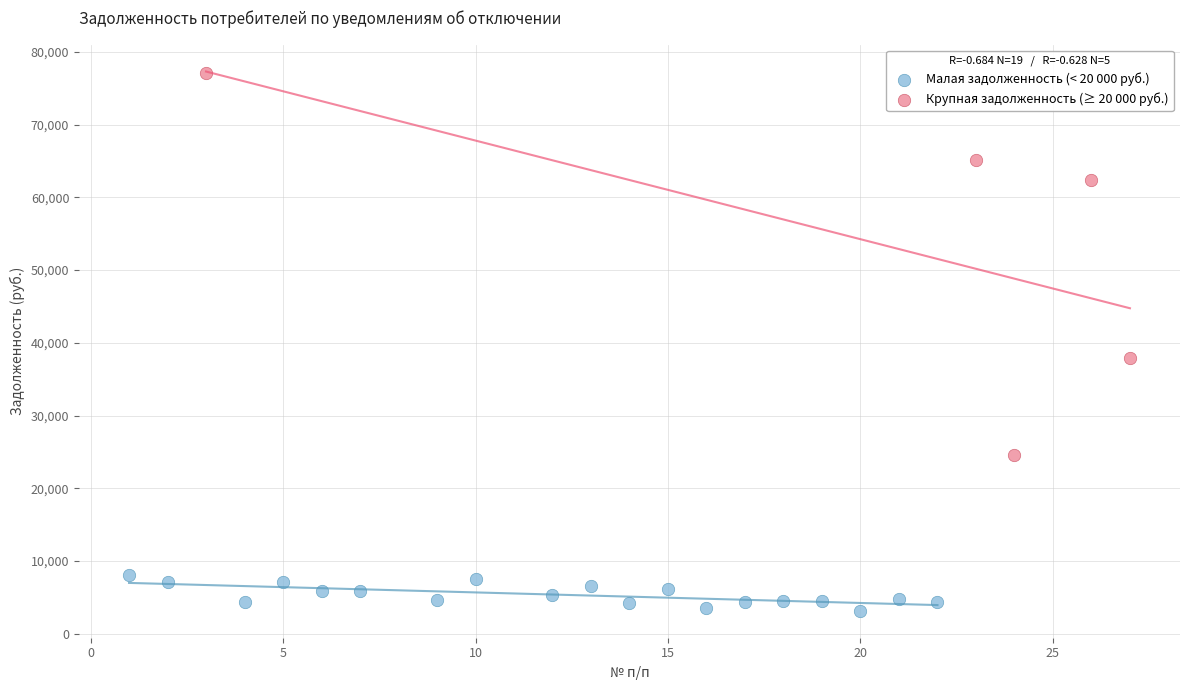

Which series has the largest Y range (max minus min)?

Крупная задолженность (≥ 20 000 руб.)